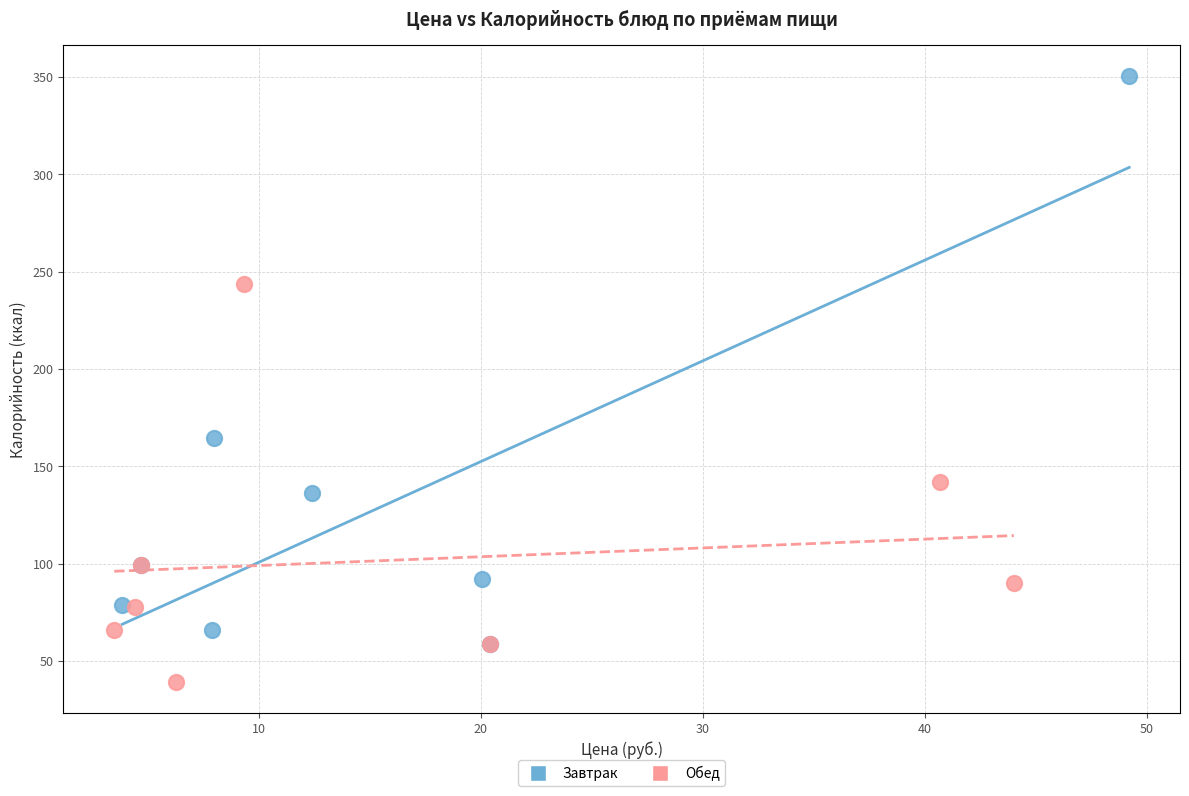

Which series contains the lowest Y value?

Обед